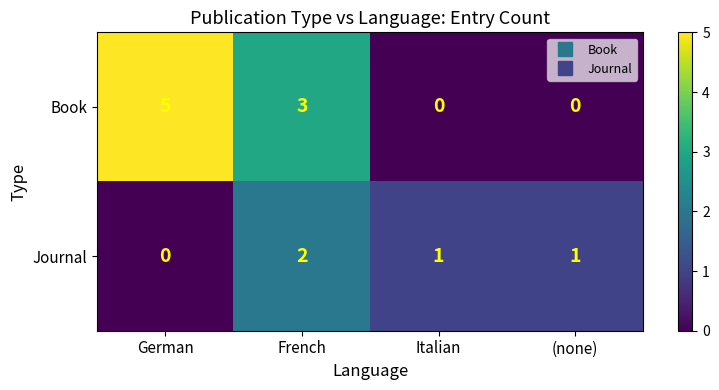

How many categories are shown in the chart?

4